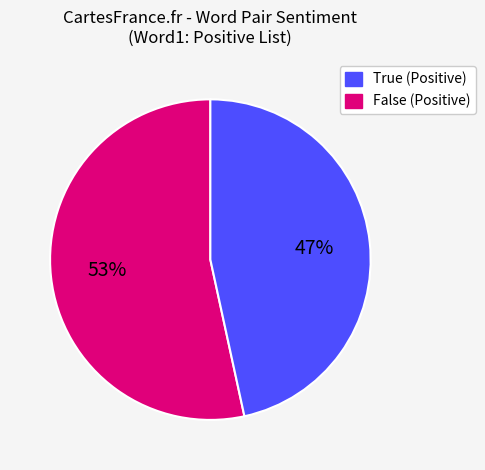

To the nearest percent, what is the average slice percentage?

50%